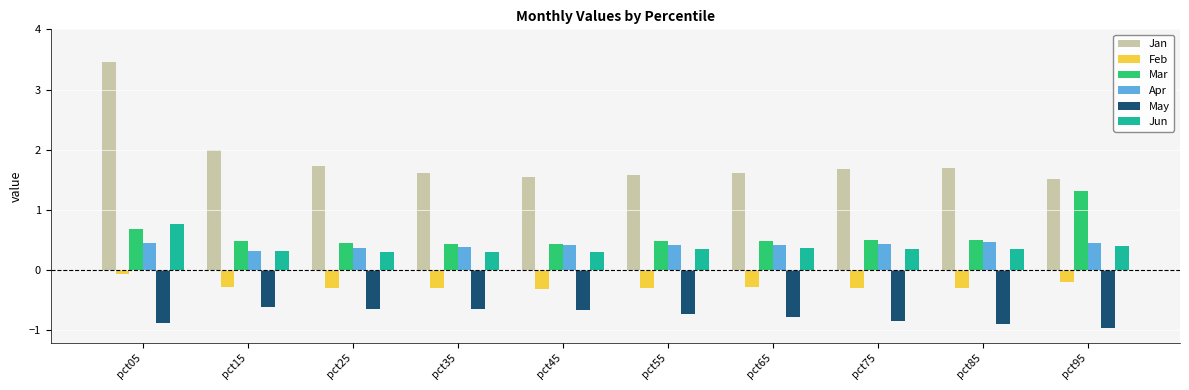

Rank the series at pct75 from lowest to highest value.

May, Feb, Jun, Apr, Mar, Jan